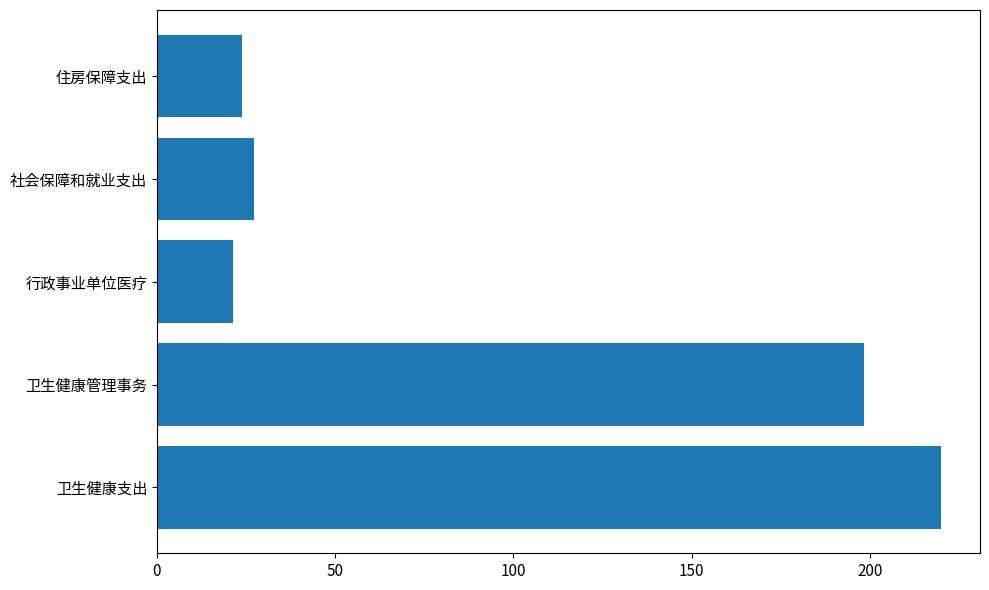

Which label corresponds to the smallest value in the chart?

行政事业单位医疗